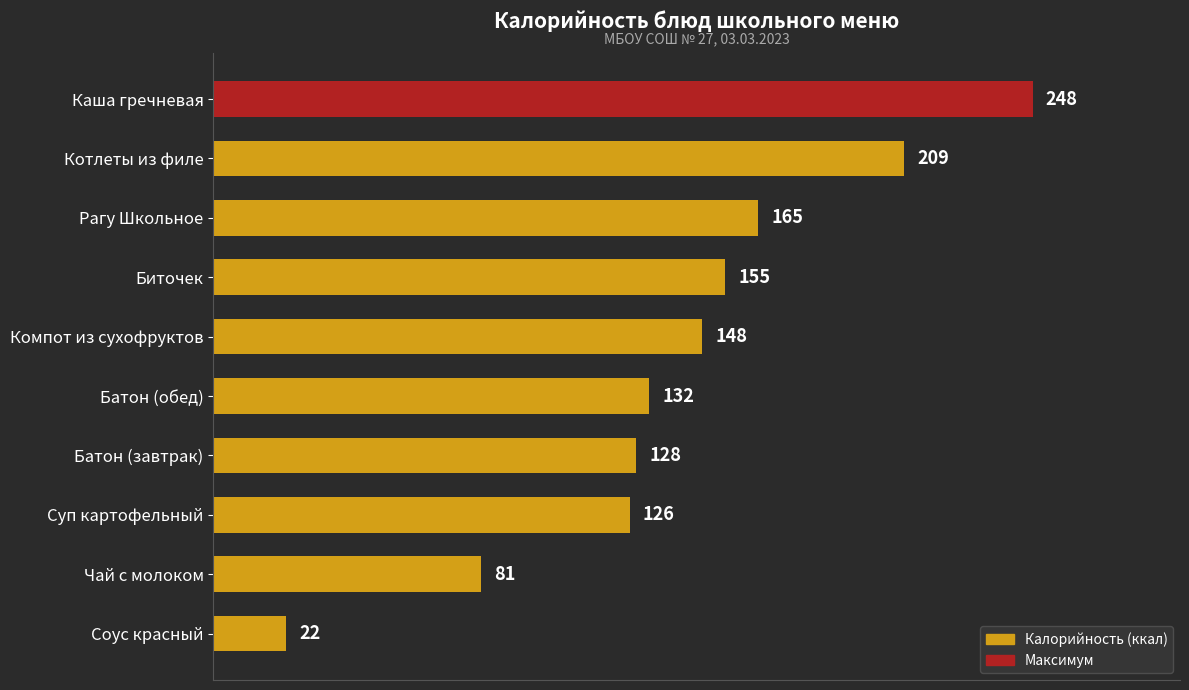

How many categories are shown in the chart?

10